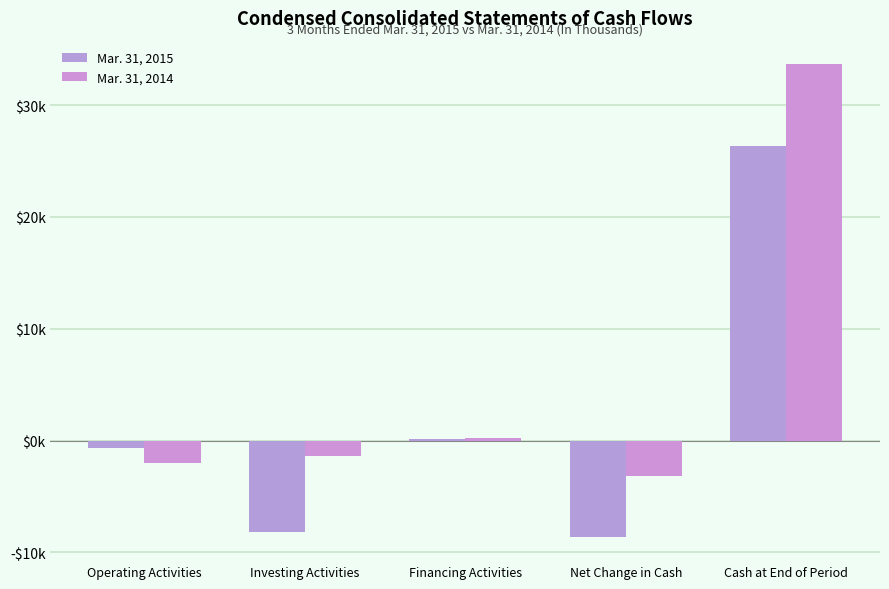

True or false: Mar. 31, 2014 has a value of -3440 at Operating Activities.

False